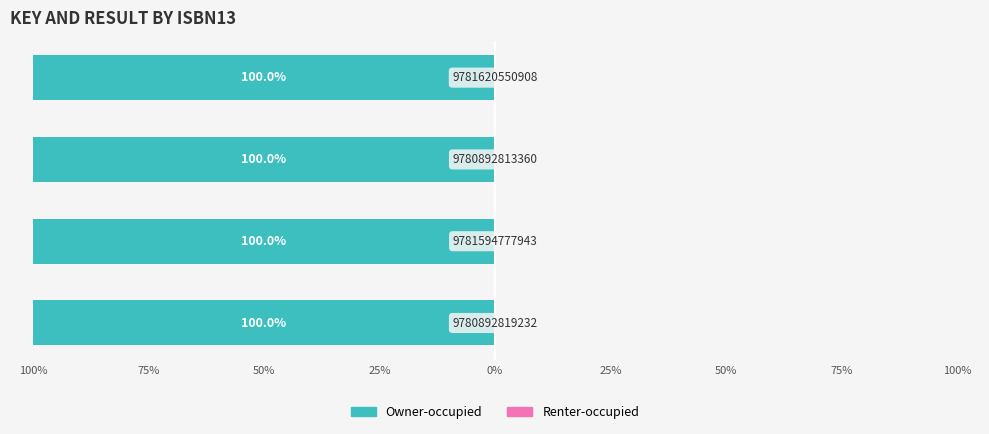

True or false: Owner-occupied has a value of -40.6 at 50%.

False